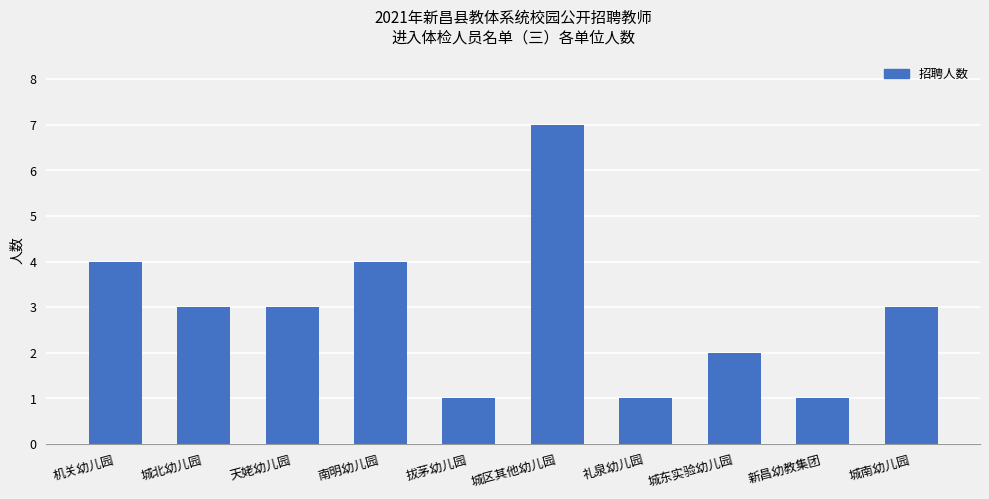

What value does the data have at 城北幼儿园?

3